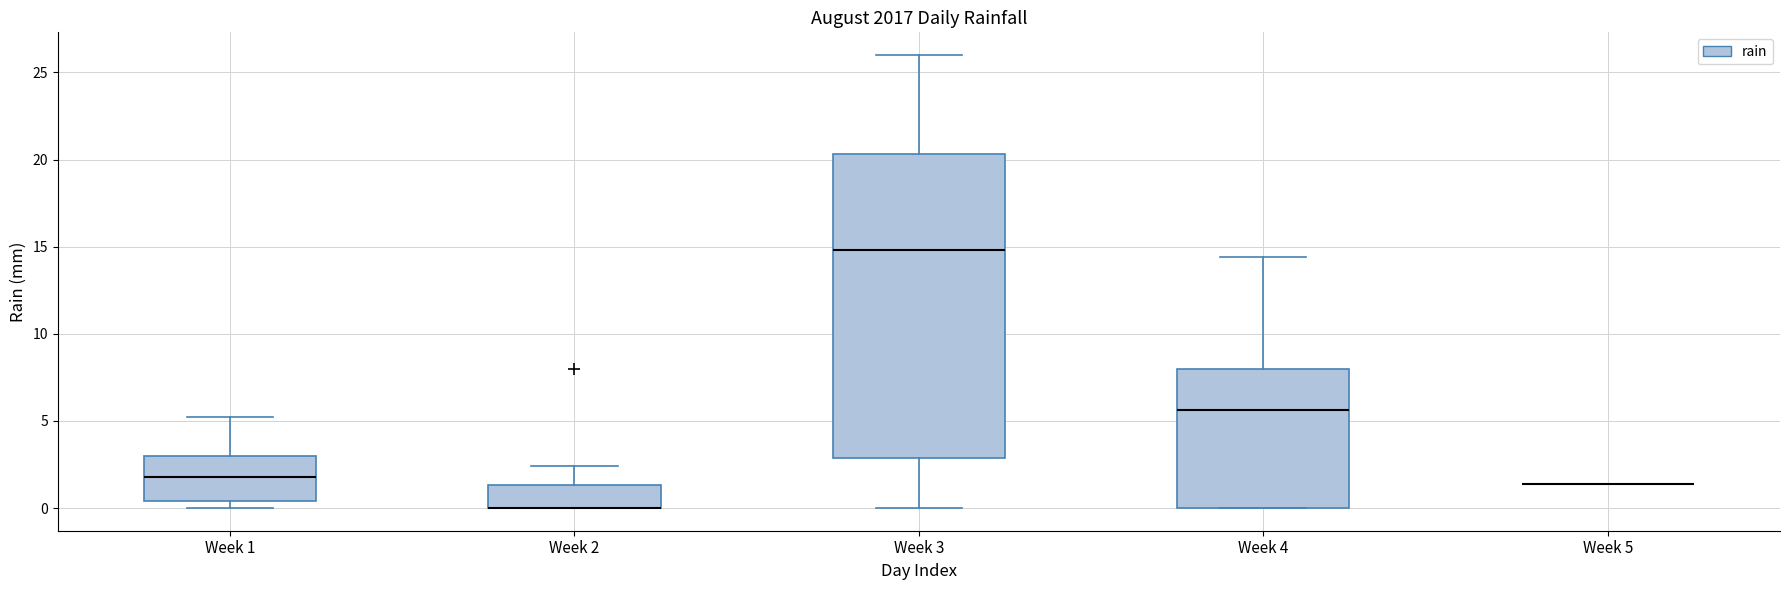

Which box is the tallest, from its lower edge to its upper edge?

Week 3